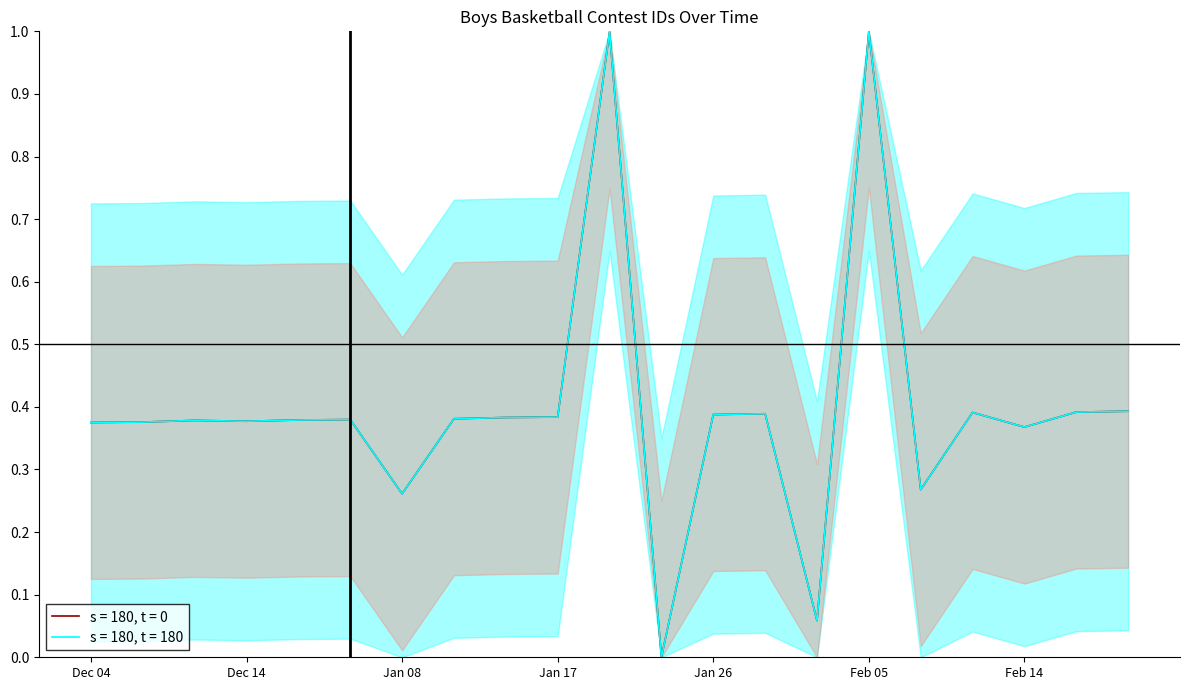

Rank the series by their maximum value, from highest to lowest.

s = 180, t = 0, s = 180, t = 180